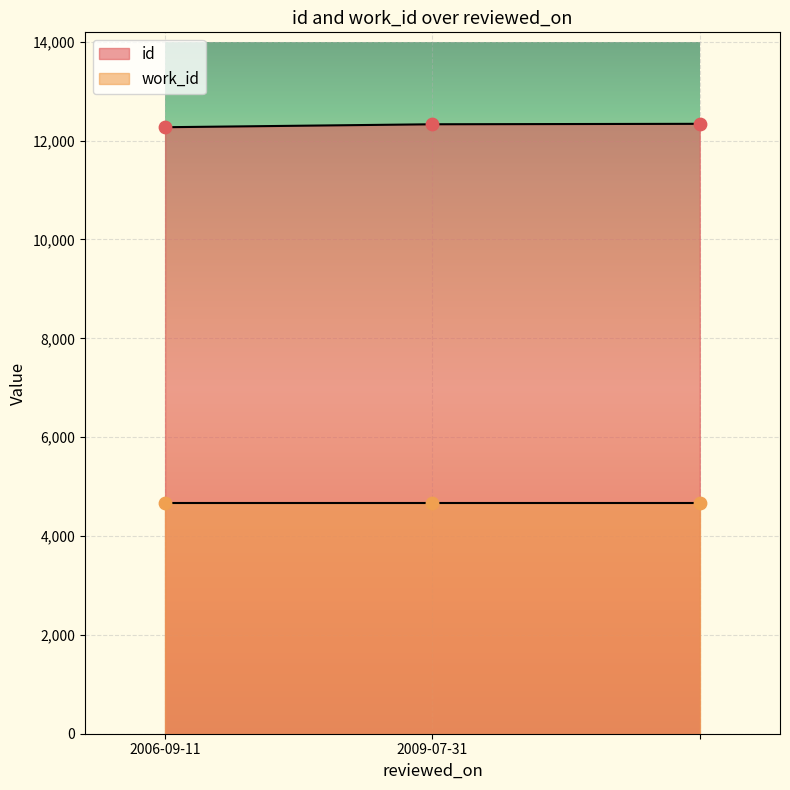

What is the change in value from 2006-09-11 to 2009-07-31?

+60